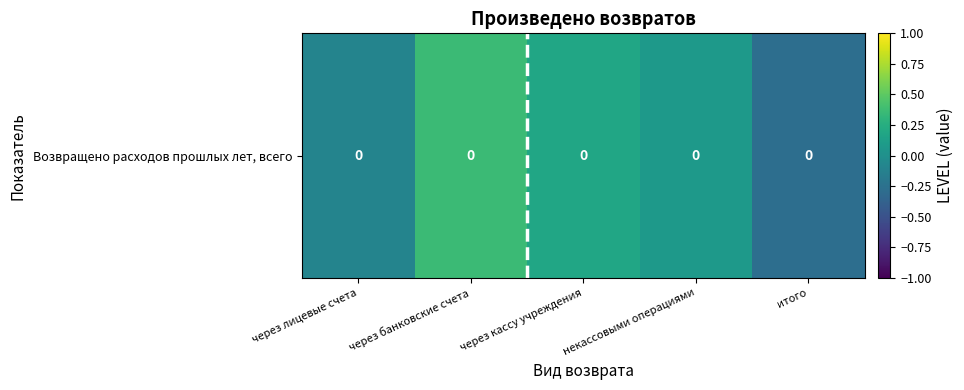

Where is the data nearest to the value 0?

некассовыми операциями